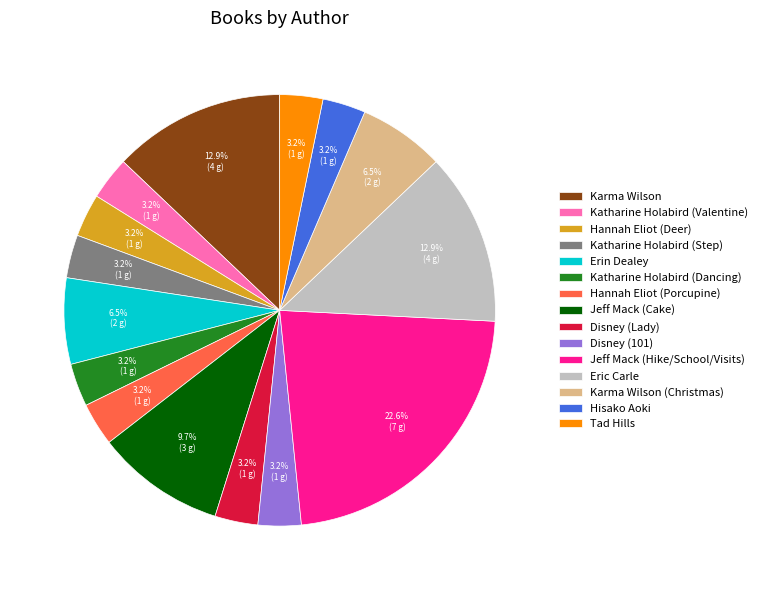

To the nearest percent, what is the combined percentage of Disney (Lady) and Karma Wilson (Christmas)?

10%